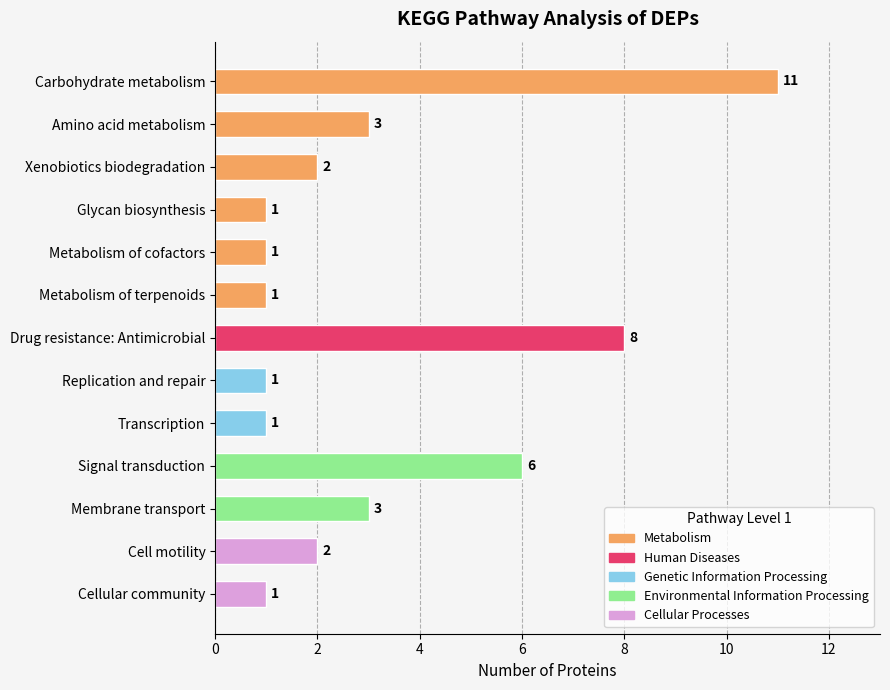

What is the minimum value shown in the chart?

1